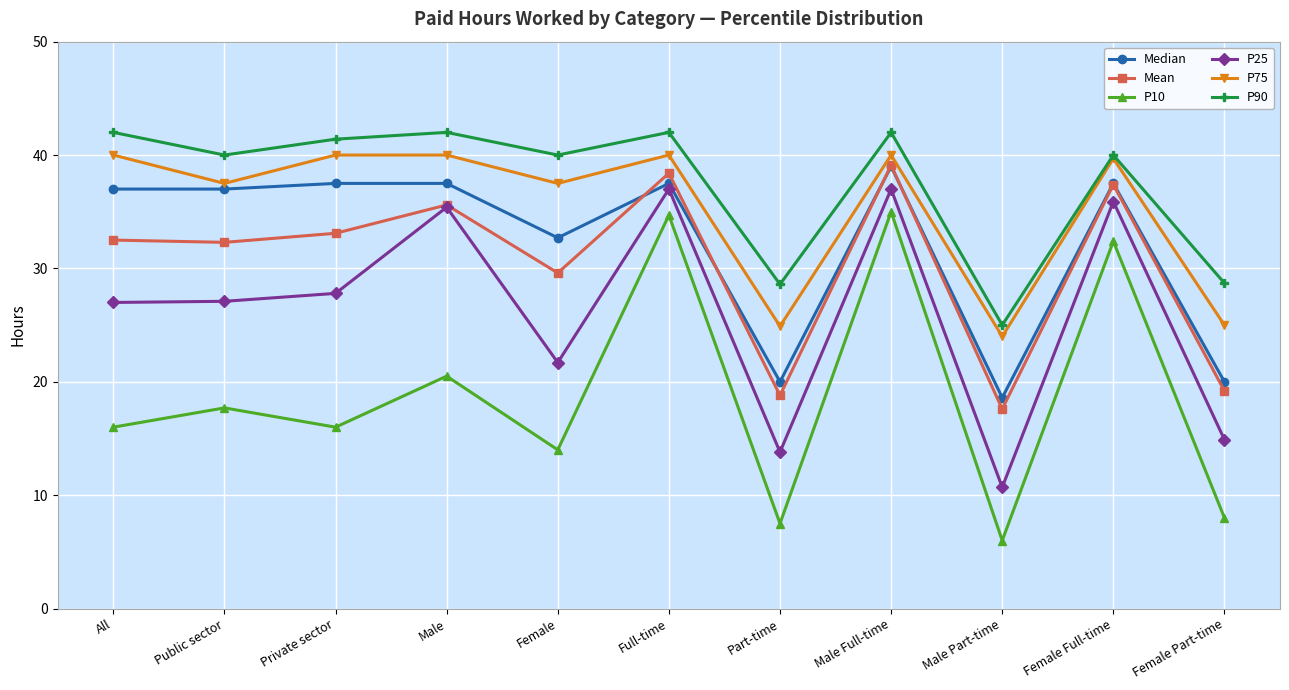

At Female, list the series in order from smallest to largest.

P10, P25, Mean, Median, P75, P90